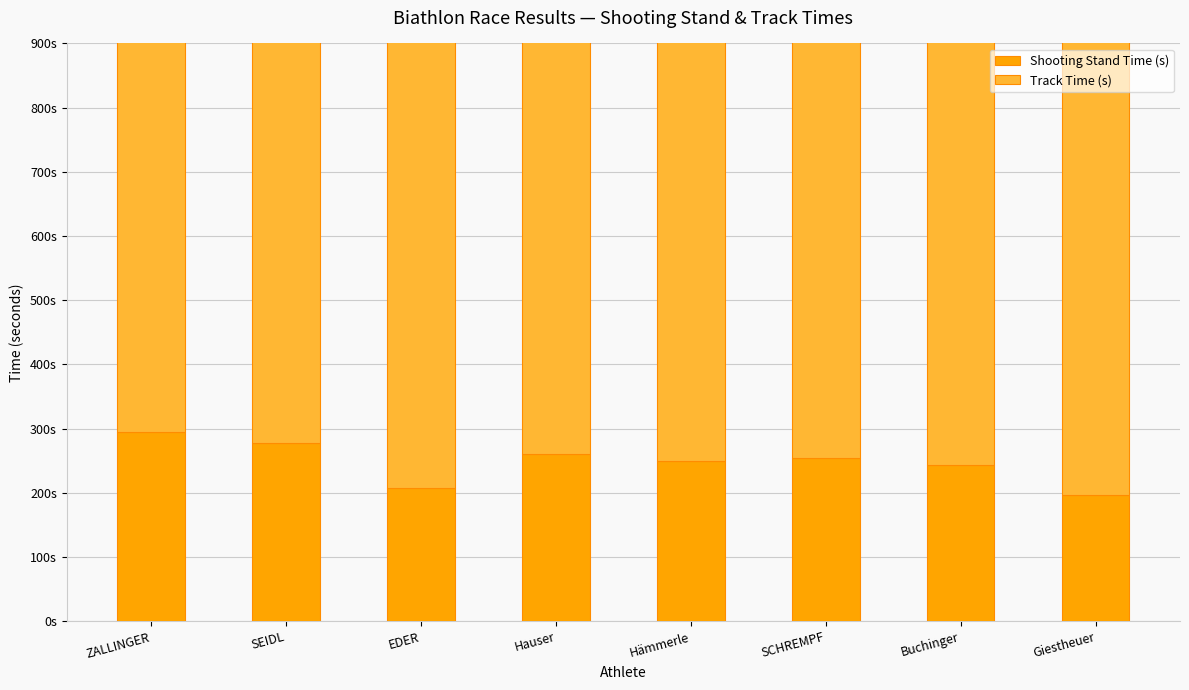

At which label is Track Time (s) closest to 749?

Giestheuer